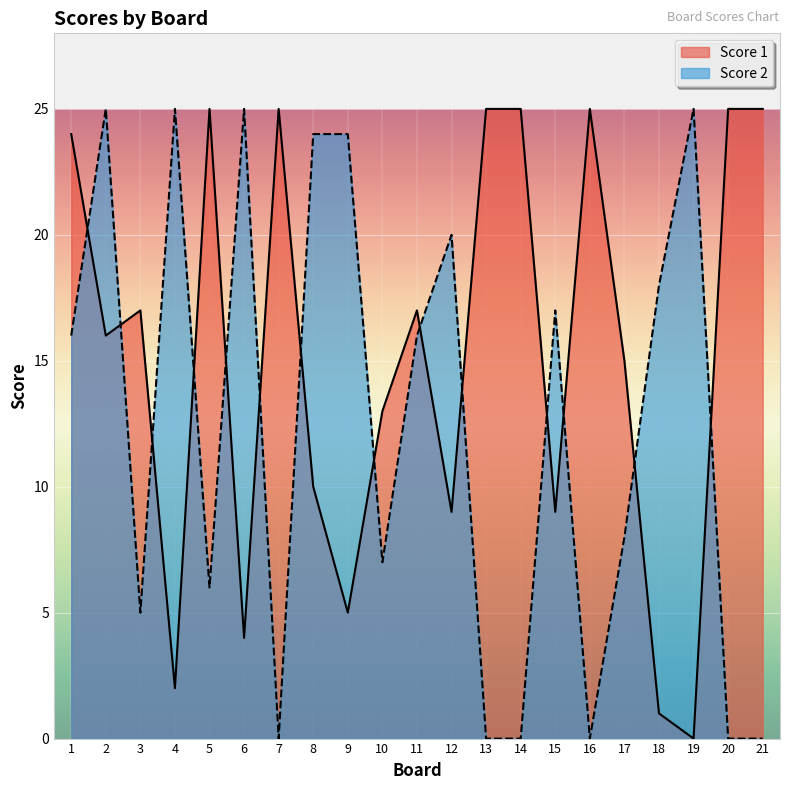

Which series has the largest total across all categories?

Score 1